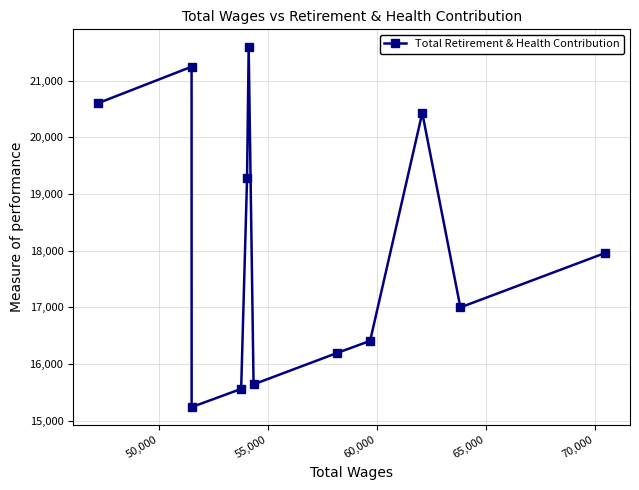

Does the chart have visible grid lines?

Yes